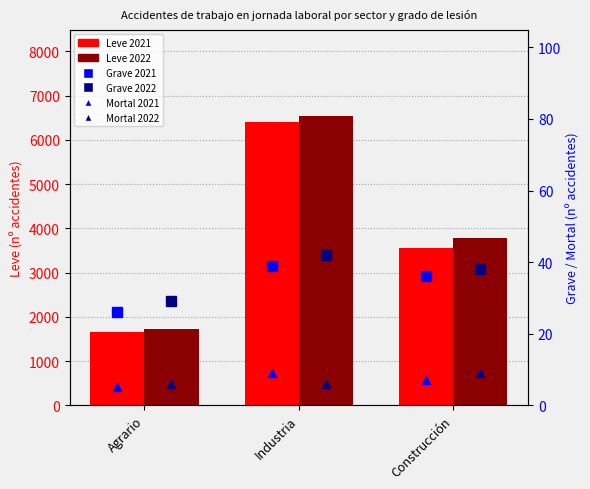

What is the total value across all series at Industria?

13042